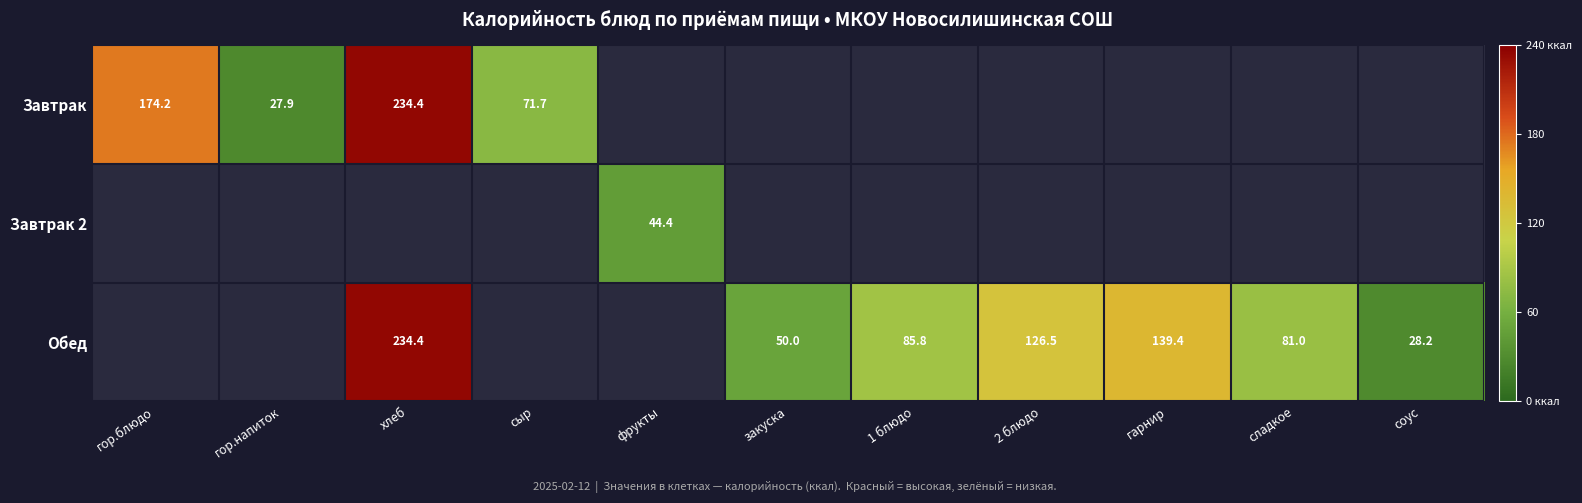

What is the sum of the Обед values at 1 блюдо and закуска?

135.8